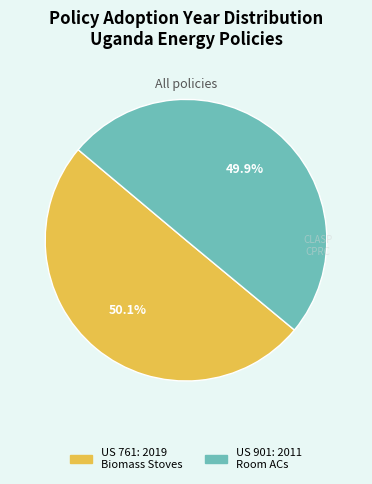

Does any single category account for the majority?

Yes